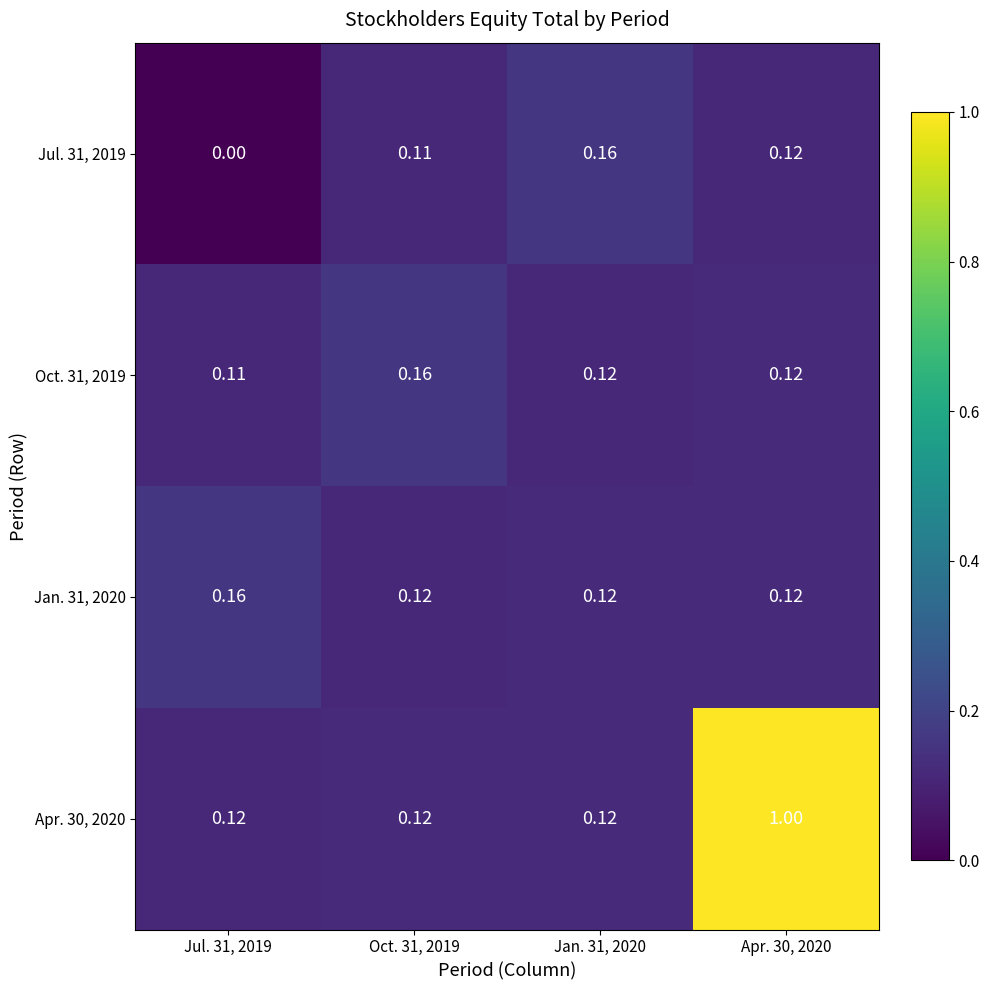

How many data points in Jul. 31, 2019 are above 0?

3